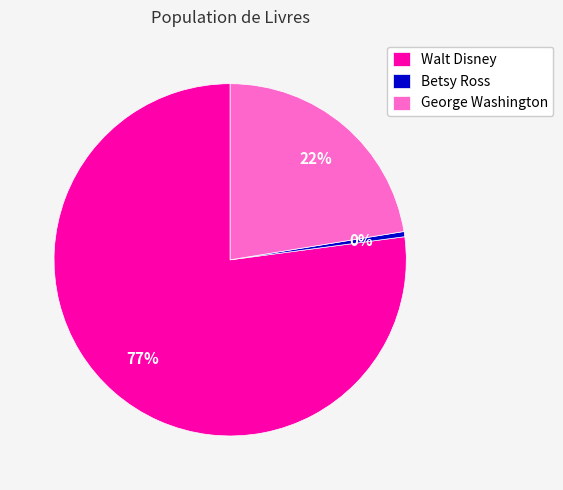

Rank the categories by value from lowest to highest.

Betsy Ross, George Washington, Walt Disney